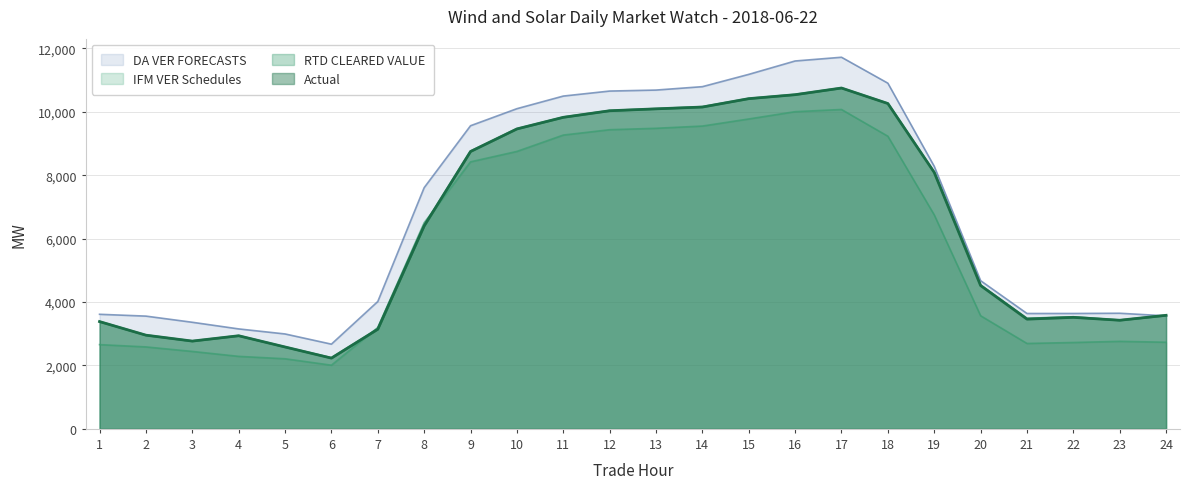

Reading left to right, extract all data points from this chart.

IFM VER Schedules: 1=2656.6	2=2584.2	3=2441.6	4=2286.0	5=2210.3	6=2007.9	7=3196.1	8=6499.2	9=8419.9	10=8748.4	11=9264.4	12=9433.2	13=9478.0	14=9548.5	15=9771.9	16=10002.2	17=10071.0	18=9227.9	19=6747.4	20=3567.2	21=2692.9	22=2723.3	23=2759.8	24=2731.5
DA VER FORECASTS: 1=3612.8	2=3555.6	3=3361.2	4=3151.9	5=2993.0	6=2671.3	7=4015.8	8=7605.3	9=9558.8	10=10096.0	11=10494.0	12=10652.2	13=10683.3	14=10790.6	15=11178.2	16=11600.4	17=11718.0	18=10900.4	19=8279.1	20=4673.1	21=3638.1	22=3638.5	23=3646.0	24=3563.7
RTD CLEARED VALUE: 1=3383.5	2=2954.9	3=2767.6	4=2937.1	5=2581.9	6=2237.6	7=3145.3	8=6406.8	9=8751.6	10=9460.2	11=9826.7	12=10034.2	13=10094.1	14=10154.4	15=10414.7	16=10541.1	17=10749.2	18=10261.7	19=8091.1	20=4530.4	21=3481.2	22=3528.2	23=3425.2	24=3581.1
Actual: 1=3382.6	2=2954.6	3=2768.0	4=2936.1	5=2582.4	6=2230.9	7=3141.8	8=6398.9	9=8745.7	10=9457.8	11=9823.7	12=10030.9	13=10091.4	14=10148.0	15=10412.7	16=10537.4	17=10747.8	18=10259.0	19=8086.7	20=4519.0	21=3459.8	22=3515.9	23=3425.3	24=3580.6